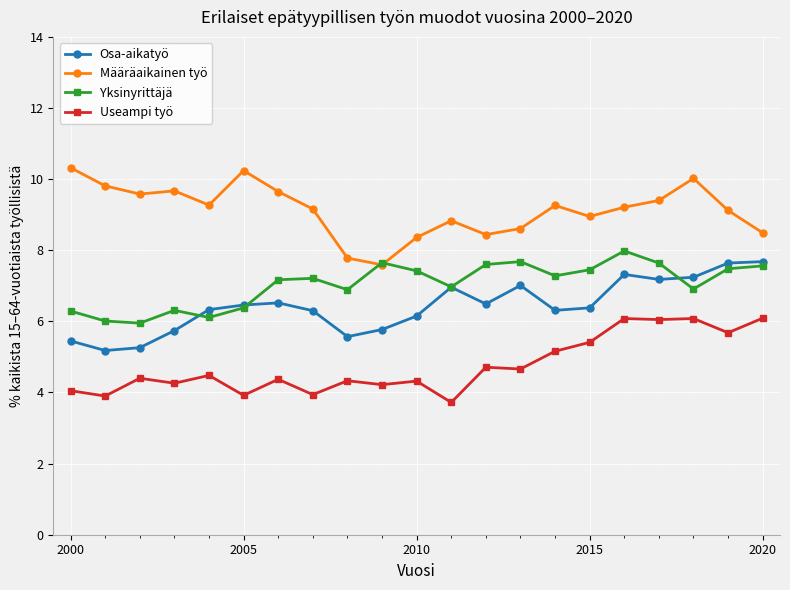

Which series has the largest total across all categories?

Määräaikainen työ